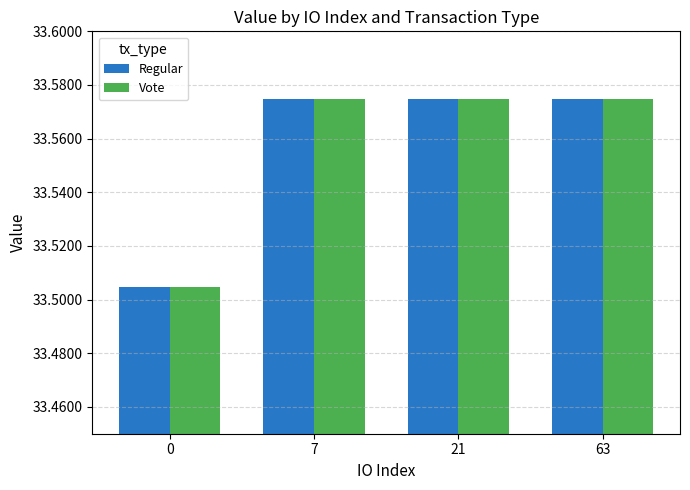

How many bars are there in total?

8